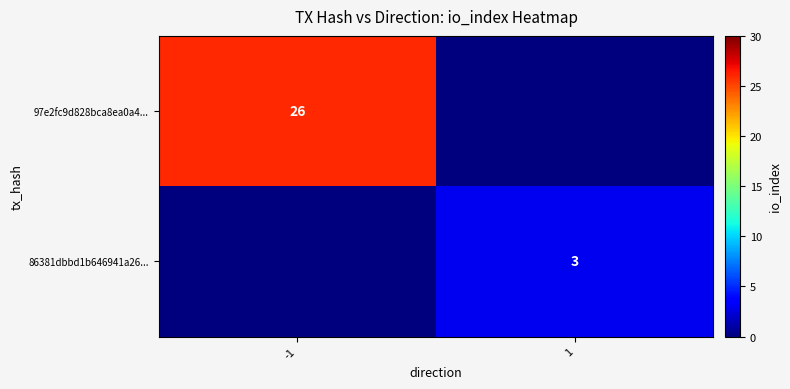

The 97e2fc9d828bca8ea0a4... series shows 36 at -1. True or false?

False